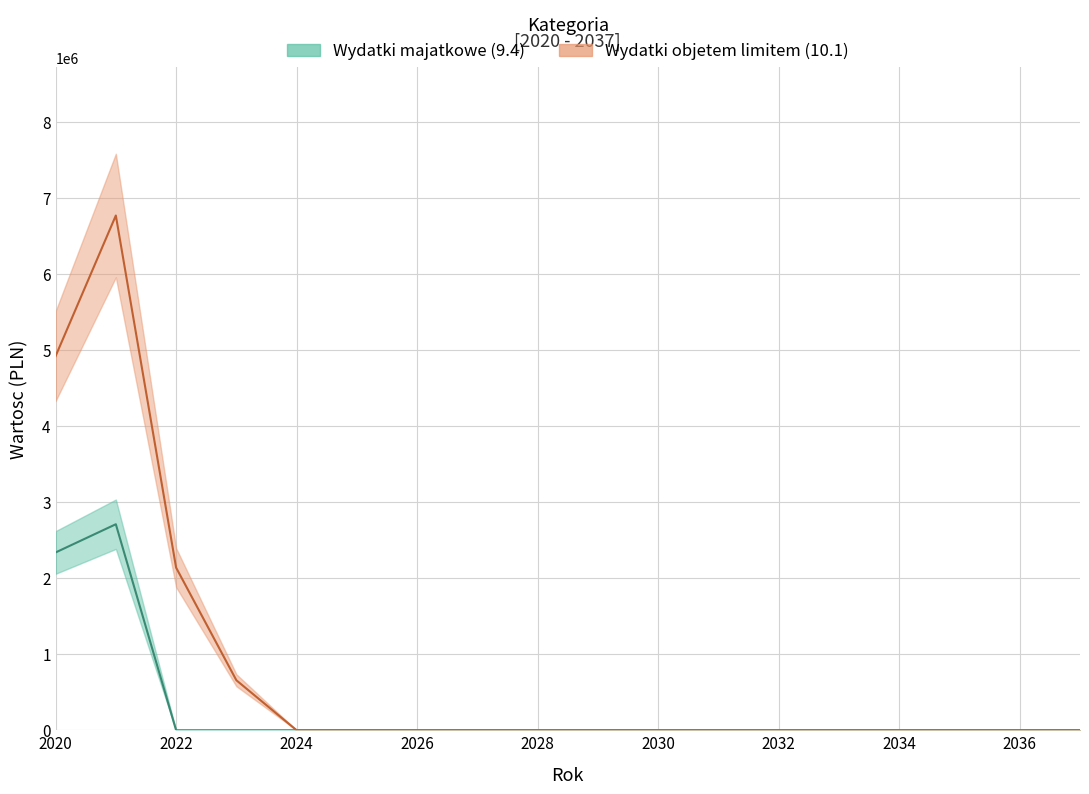

Reading right to left, extract all data points from this chart.

Wydatki majatkowe (9.4): 0	0	0	0	0	0	0	0	0	0	0	0	0	0	0	0	2710341	2338911
Wydatki objetem limitem (10.1): 0	0	0	0	0	0	0	0	0	0	0	0	0	0	657800	2139840	6771691	4921481